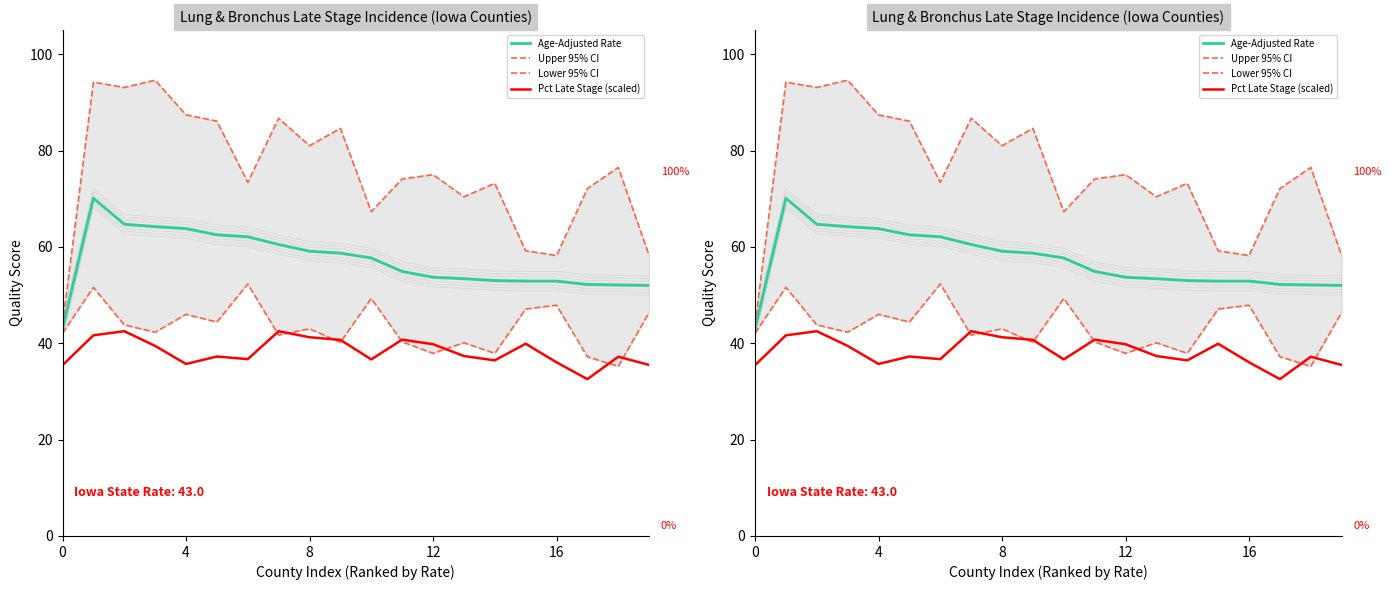

Which has a higher value, 10 or 19?

10